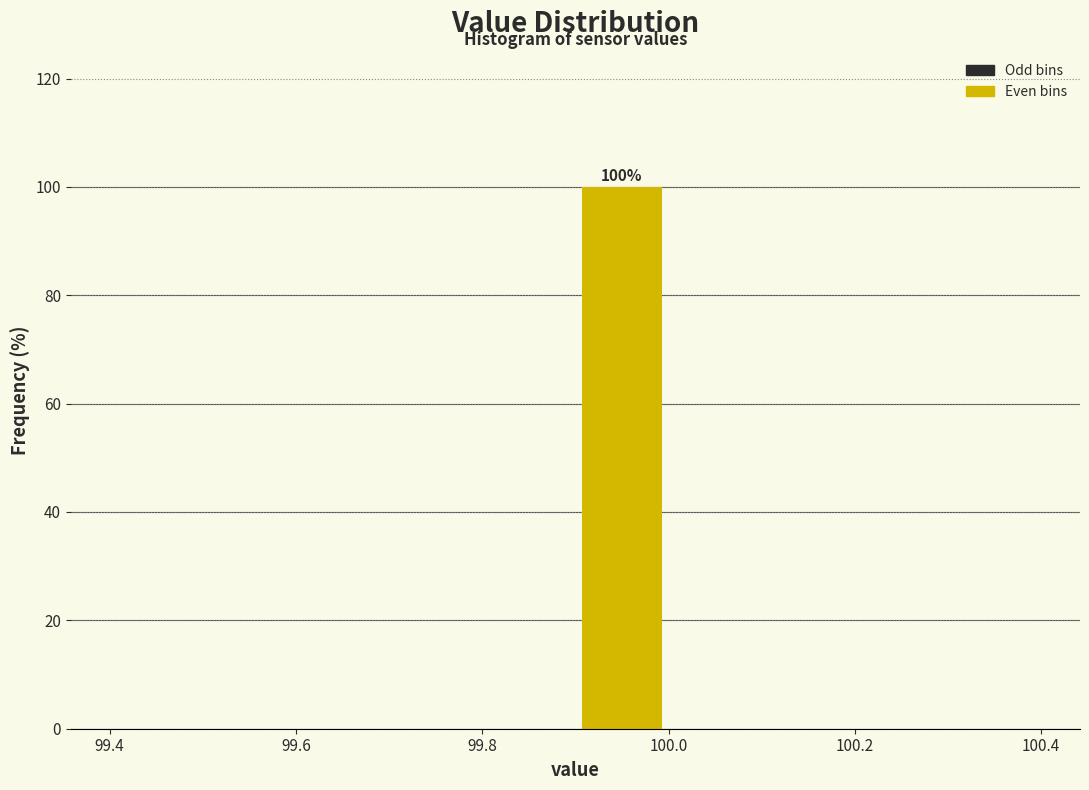

Which range on the x-axis has the tallest bar?

99.9 to 100.0